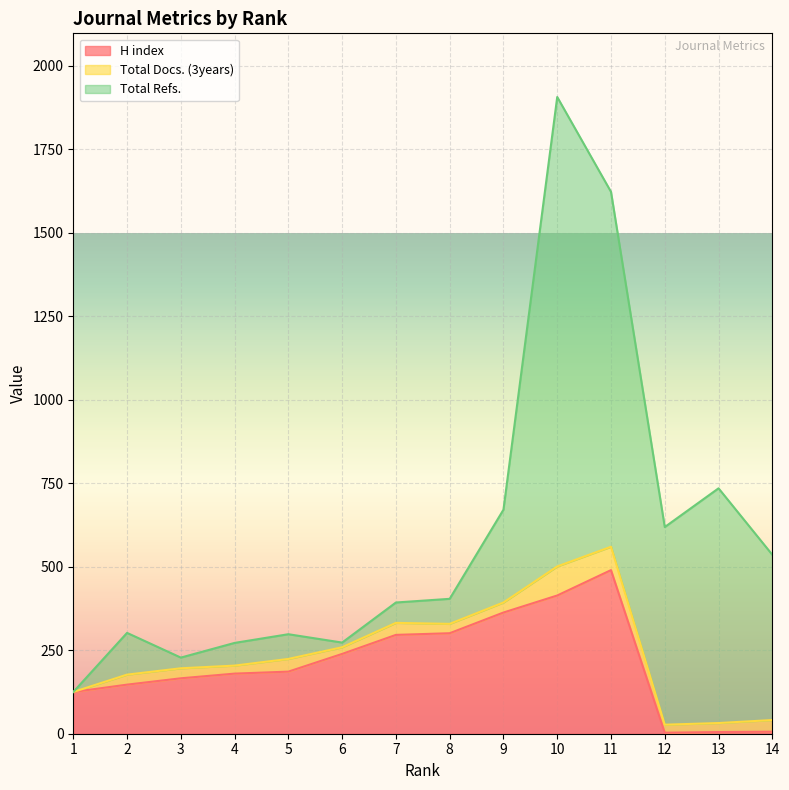

What is the average value of the Total Refs. series?

356